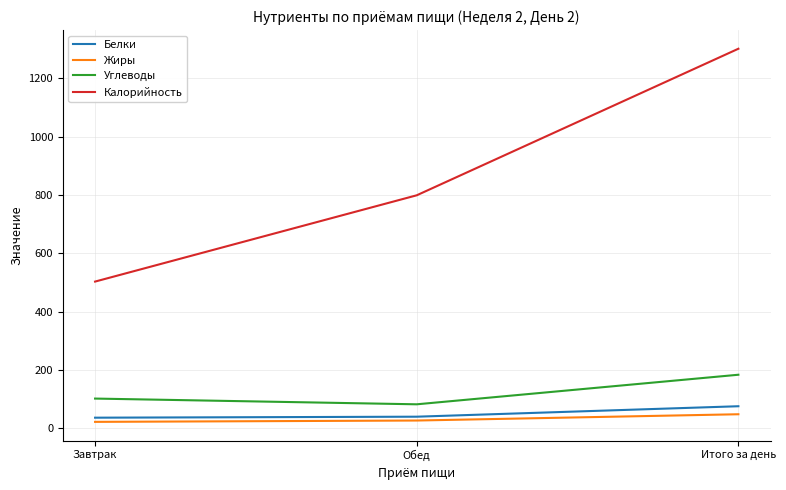

At which category does the chart reach its peak across all series?

Итого за день